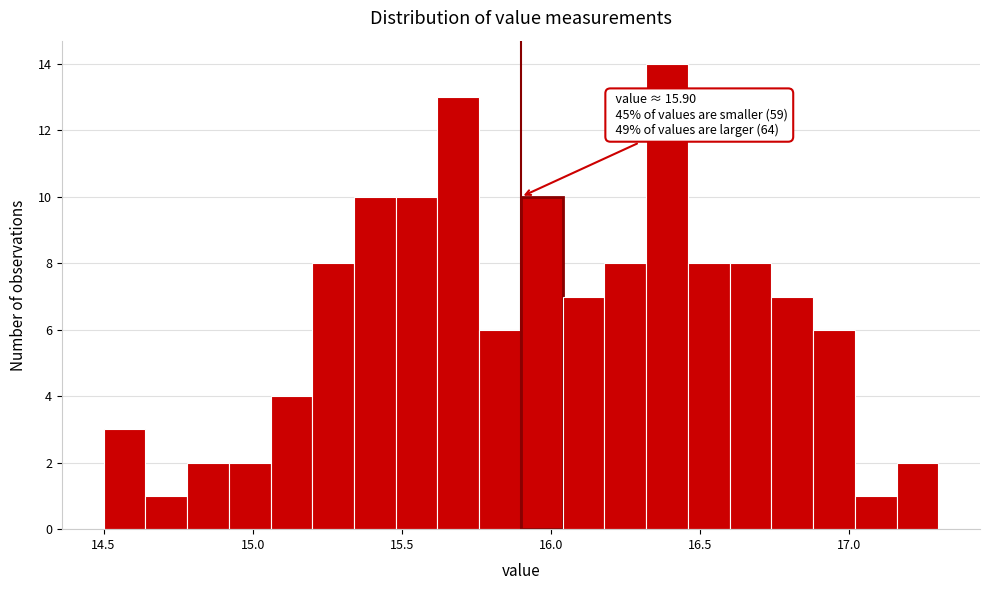

Around what value on the x-axis is the tallest bar? Give the approximate position of its centre, as read against the axis.

16.40